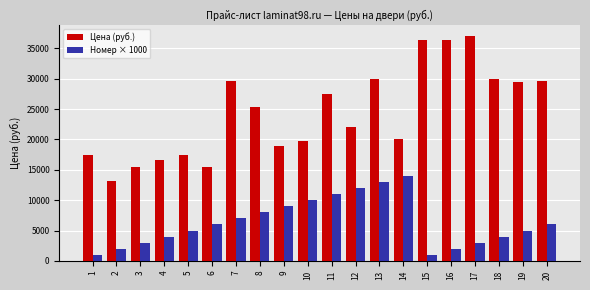

What is the value of the Цена (руб.) bar at the 15th from the left?

36414